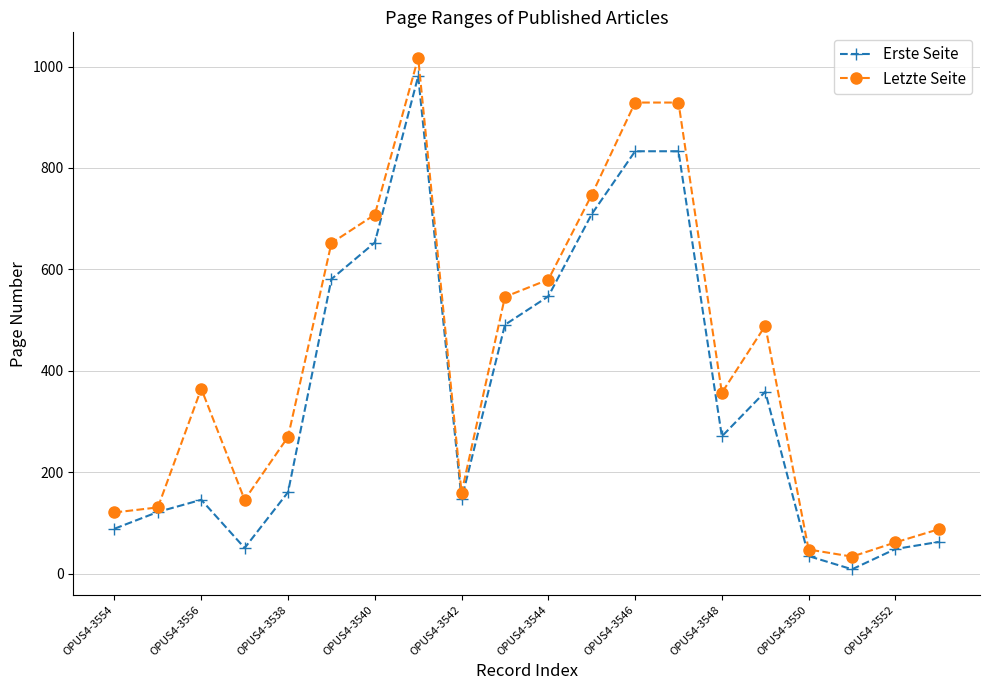

List the series in order of their overall mean, lowest first.

Erste Seite, Letzte Seite